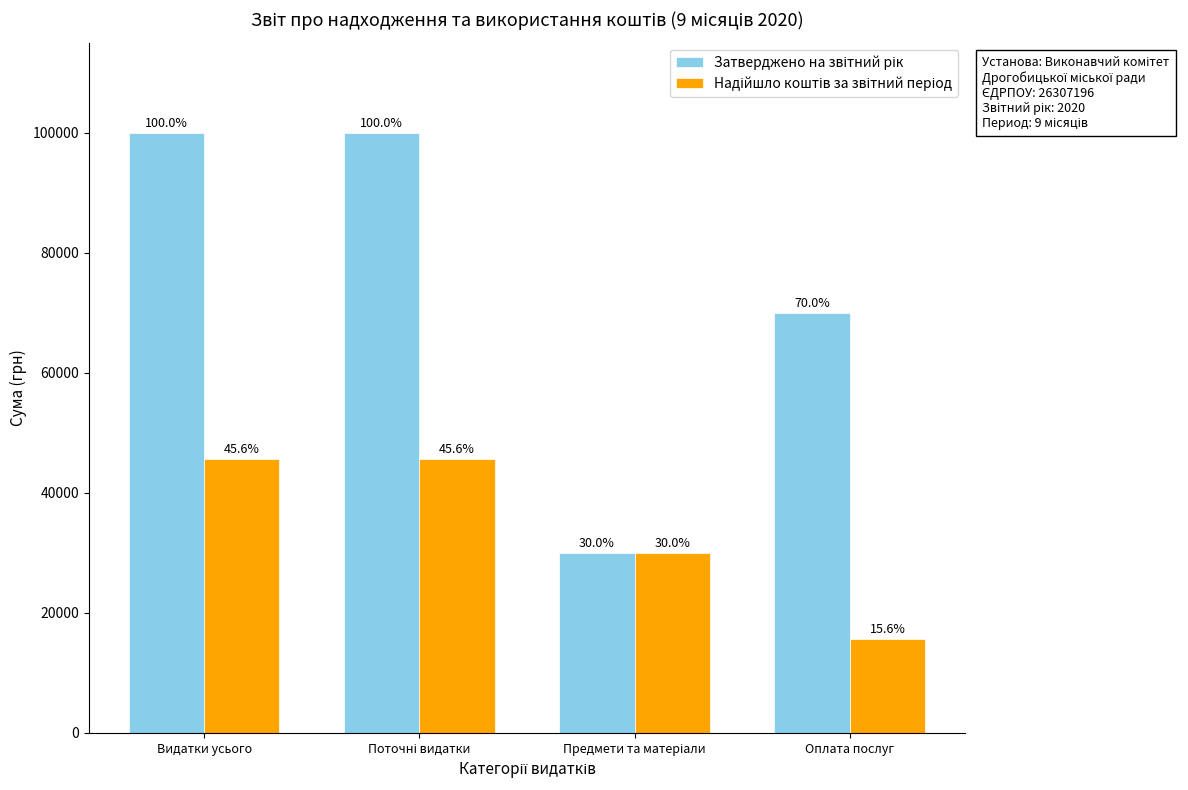

The value of Надійшло коштів за звітний період at Оплата послуг is 24776. True or false?

False